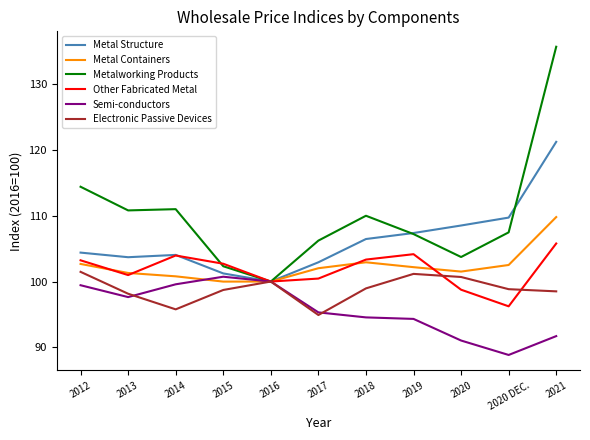

What is the average value of the Semi-conductors series?

95.7